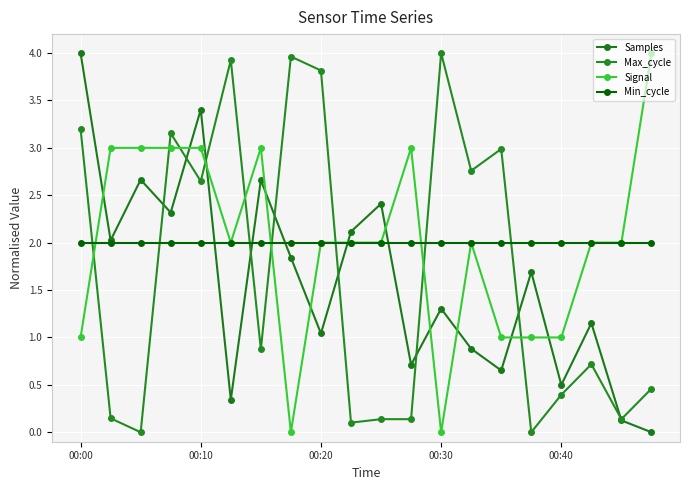

List the series in order of their peak value, highest first.

Samples, Max_cycle, Signal, Min_cycle